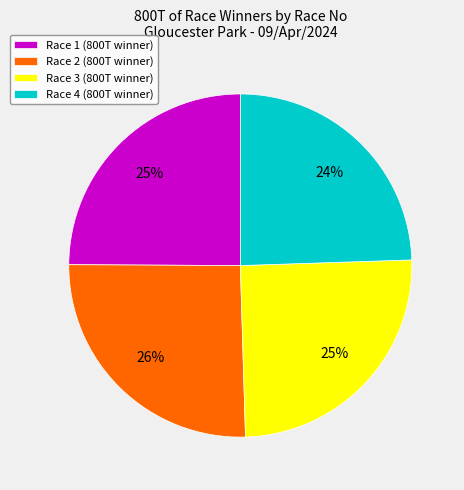

How many slices are in this pie chart?

4